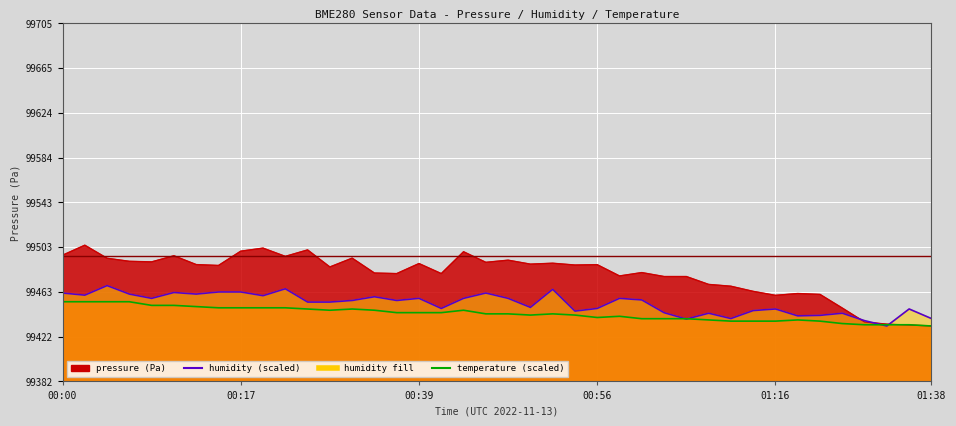

Which label corresponds to the largest value in the chart?

00:02